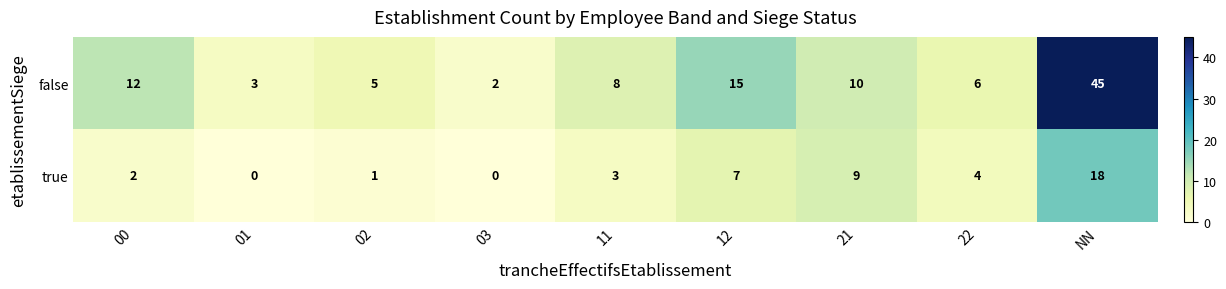

Which series changed the most between 11 and 21?

true